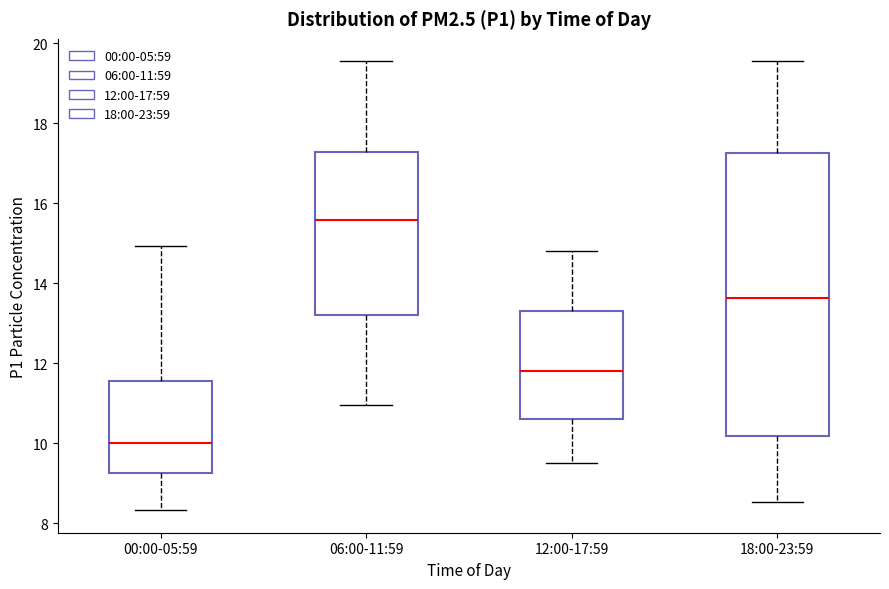

Reading left to right, transcribe this box plot: for each box, give where its median line is, the range the box spans, and where its two whiskers end, as read against the y-axis. The values are not printed on the chart, so give them approximately, as read against the axis.

00:00-05:59: median 10.0, box 9.2 to 11.6, whiskers 8.4 to 15.0
06:00-11:59: median 15.6, box 13.2 to 17.2, whiskers 11.0 to 19.6
12:00-17:59: median 11.8, box 10.6 to 13.4, whiskers 9.6 to 14.8
18:00-23:59: median 13.6, box 10.2 to 17.2, whiskers 8.6 to 19.6